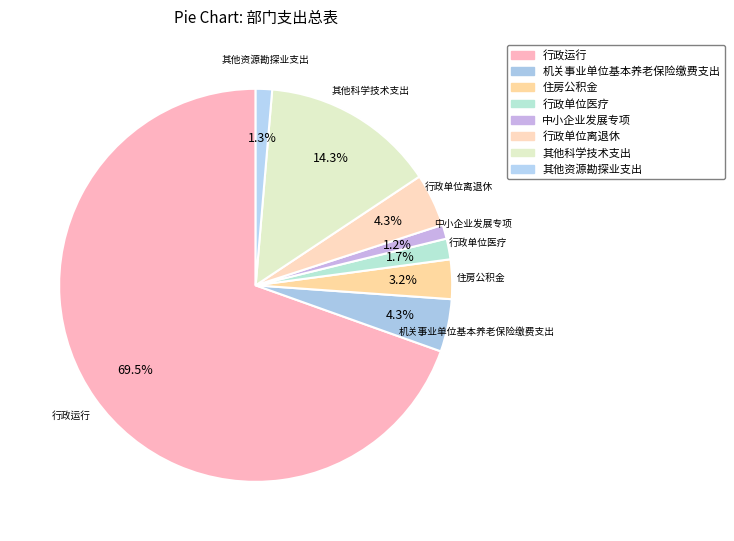

What is the largest slice in the pie chart?

行政运行